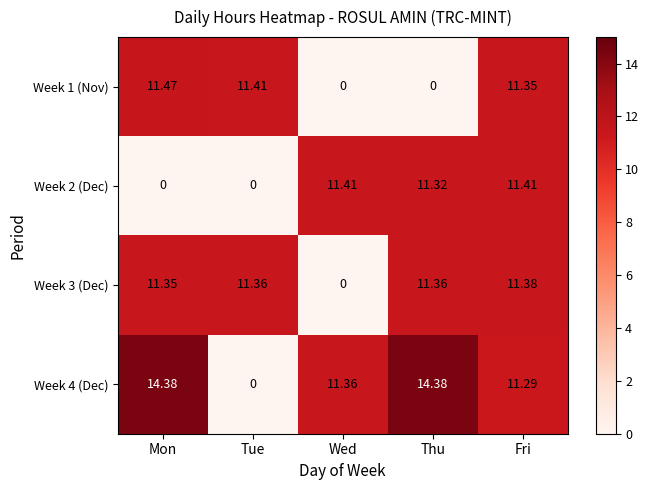

At which label is Week 4 (Dec) closest to 7?

Fri